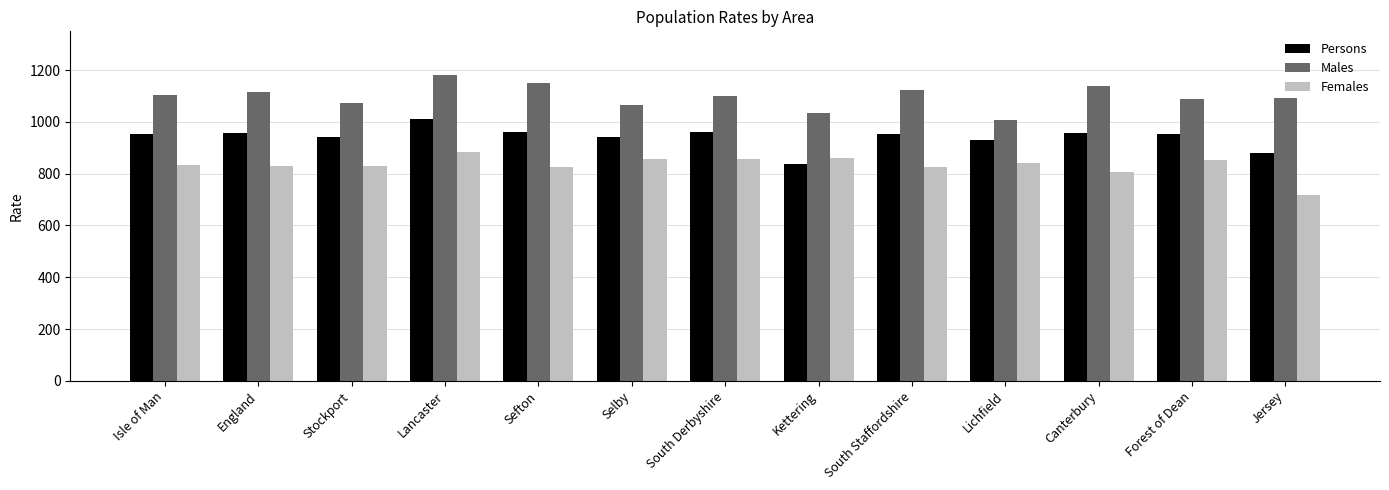

Rank the series by their maximum value, from highest to lowest.

Males, Persons, Females